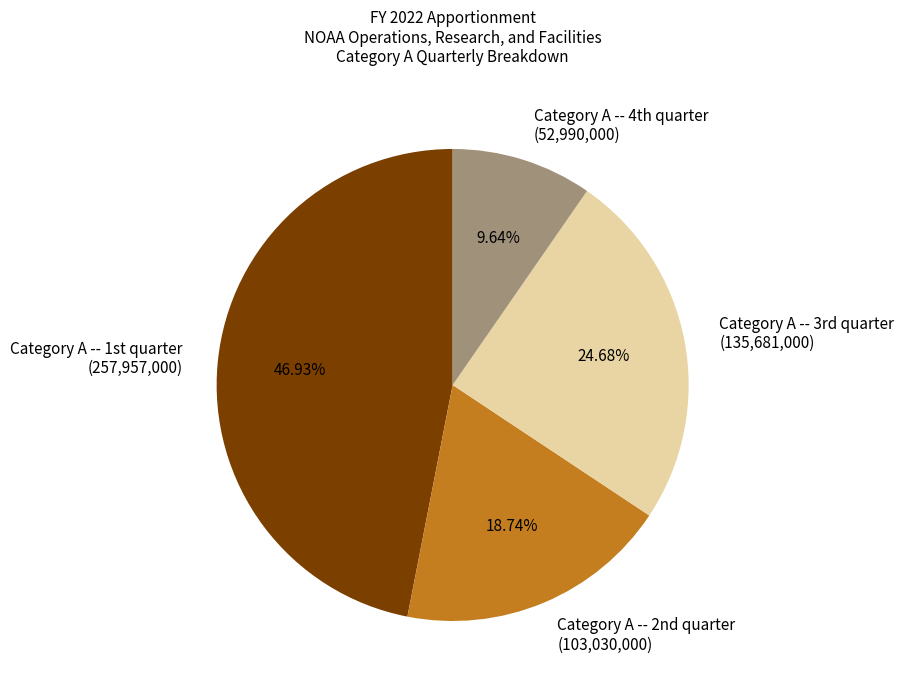

To the nearest percent, what is the average slice percentage?

25%